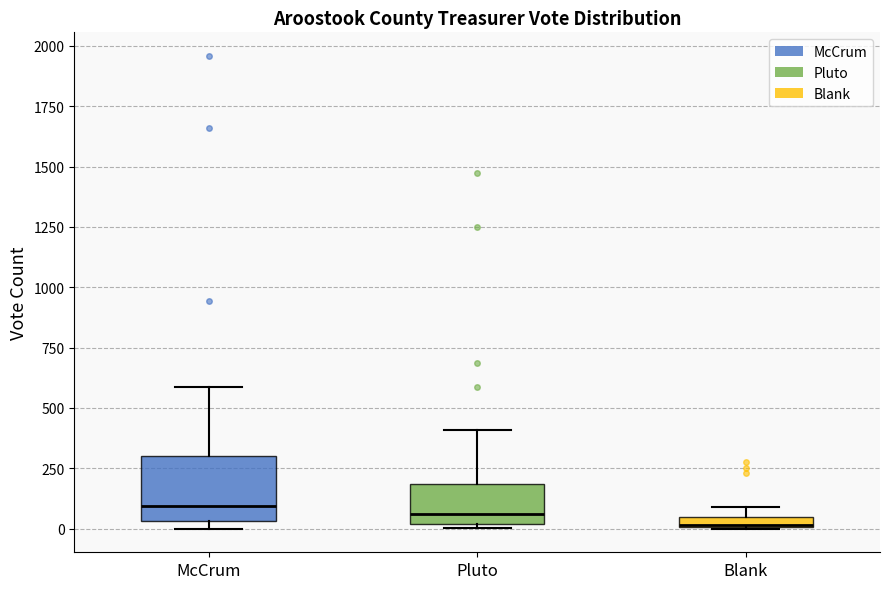

Comparing the boxes themselves (not the whiskers), which one is the tallest?

McCrum